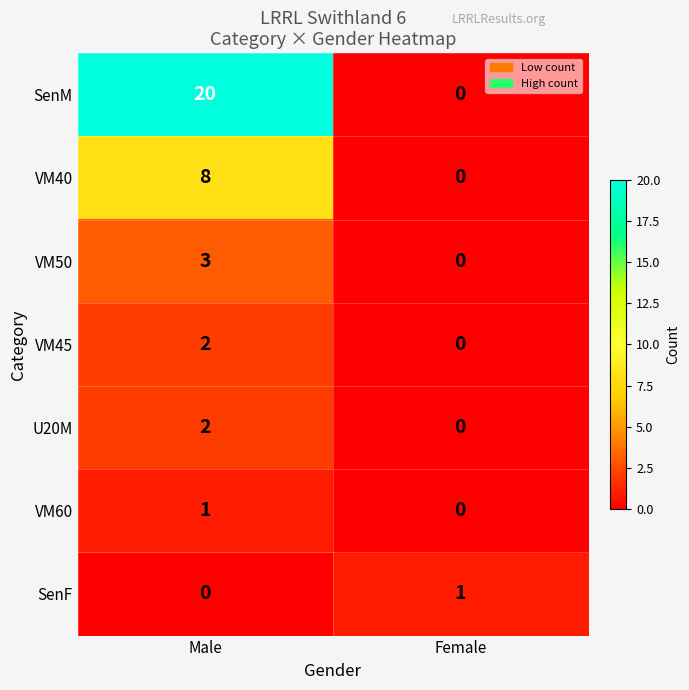

At which label does U20M reach its minimum?

Female